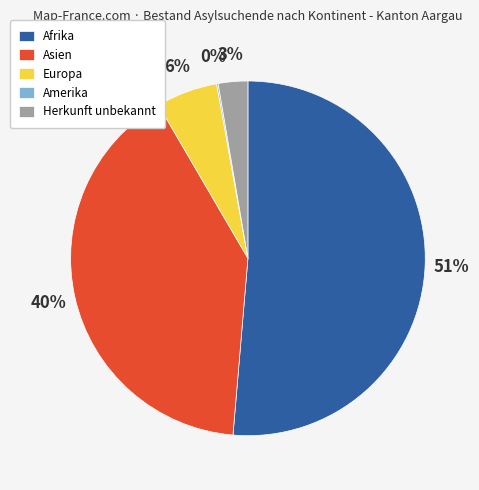

What is the largest slice in the pie chart?

Afrika